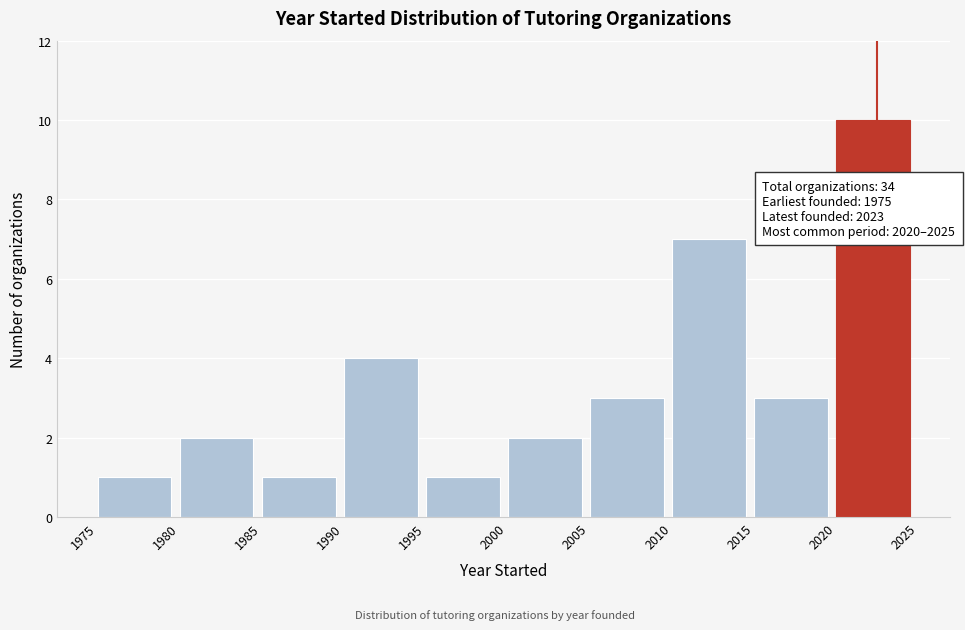

Which range on the x-axis has the tallest bar?

2020 to 2025